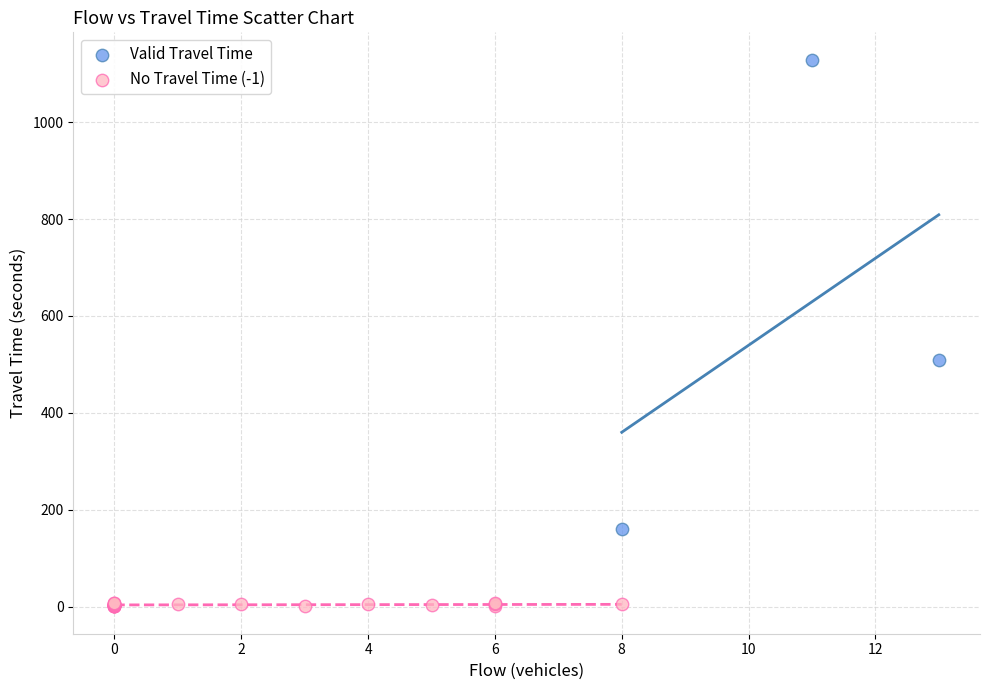

Which series reaches the maximum Y coordinate?

Valid Travel Time